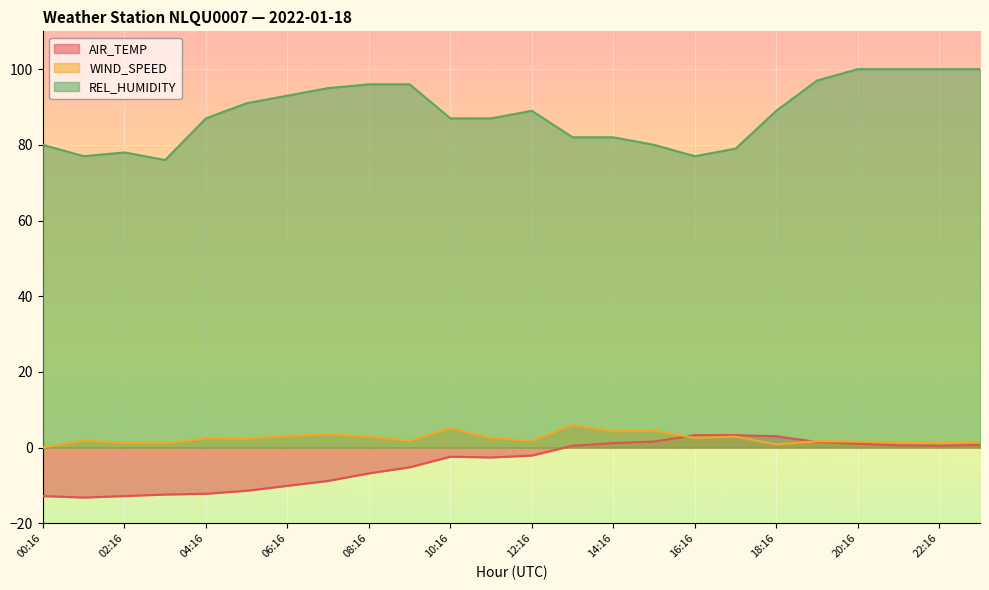

Which category has the highest value across all series?

20:16